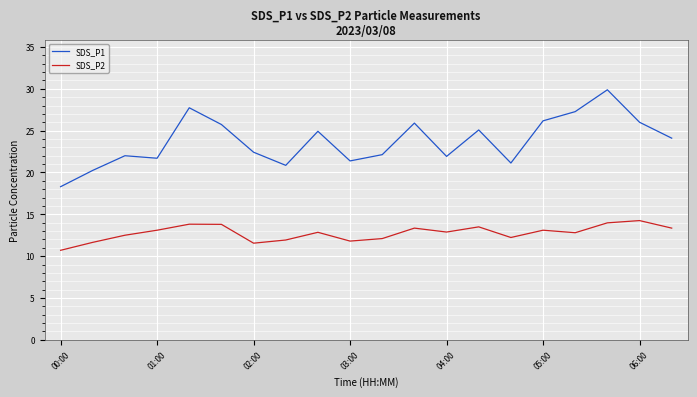

Which series has the largest total across all categories?

SDS_P1